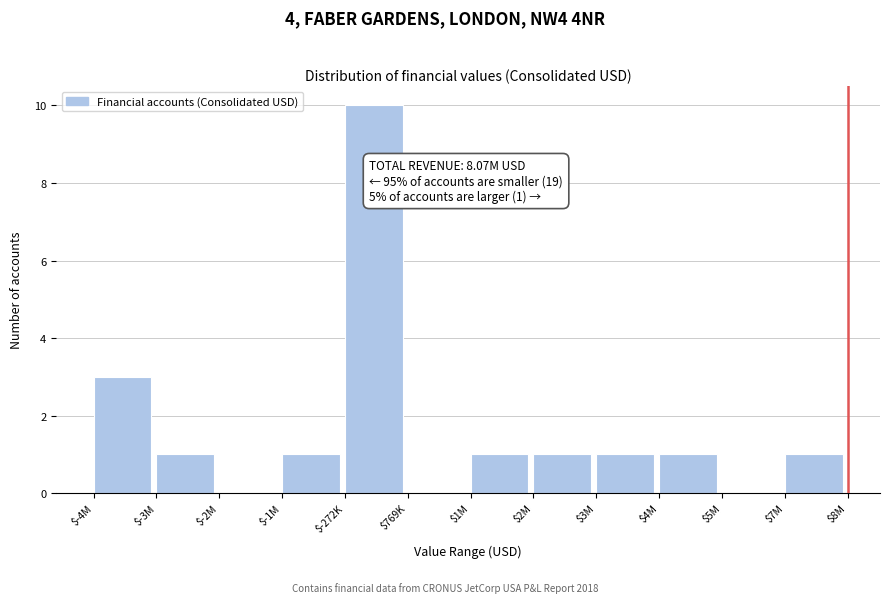

The chart shows a value of 0 at $3M. True or false?

False